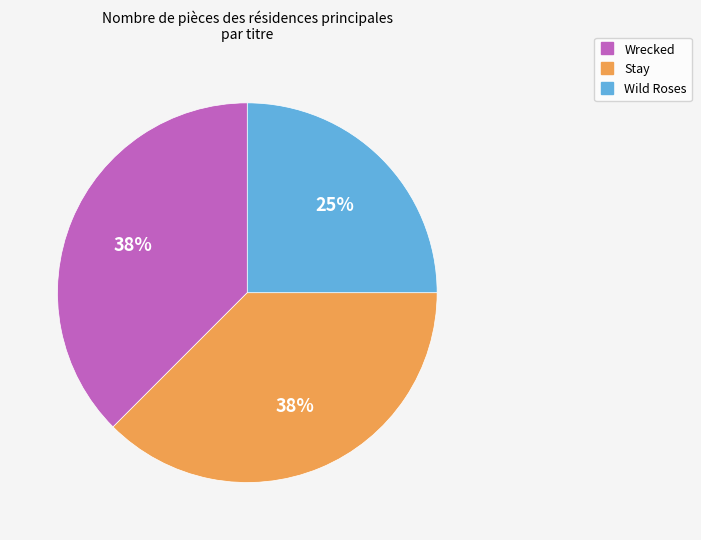

The Stay slice represents 38% of the pie. True or false?

True